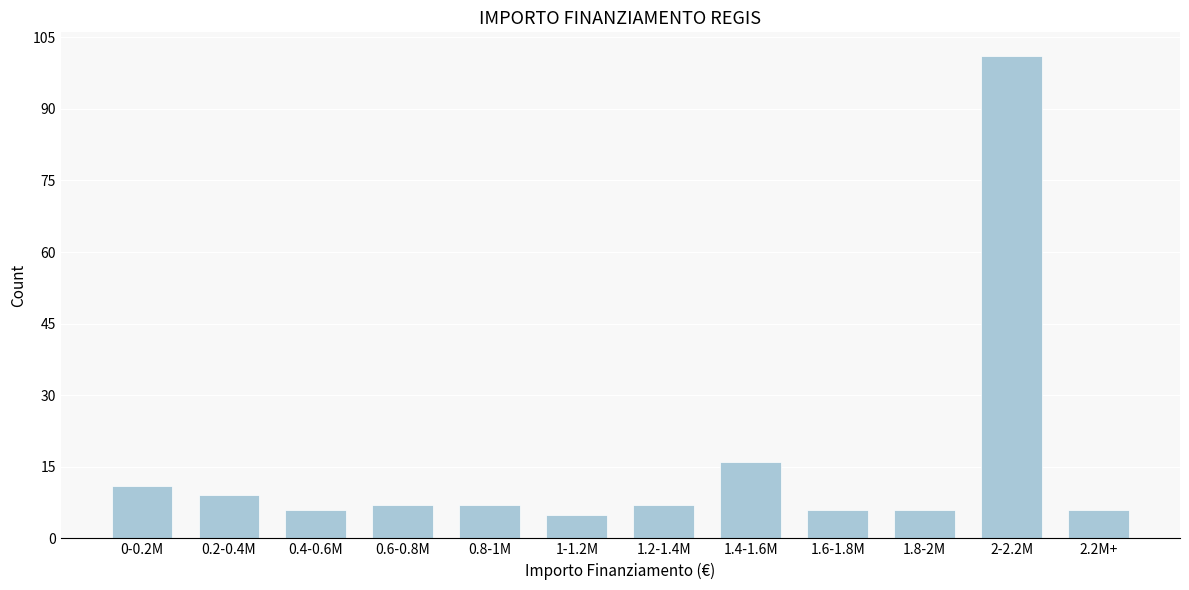

Reading left to right, transcribe all the data shown in this chart.

11	9	6	7	7	5	7	16	6	6	101	6